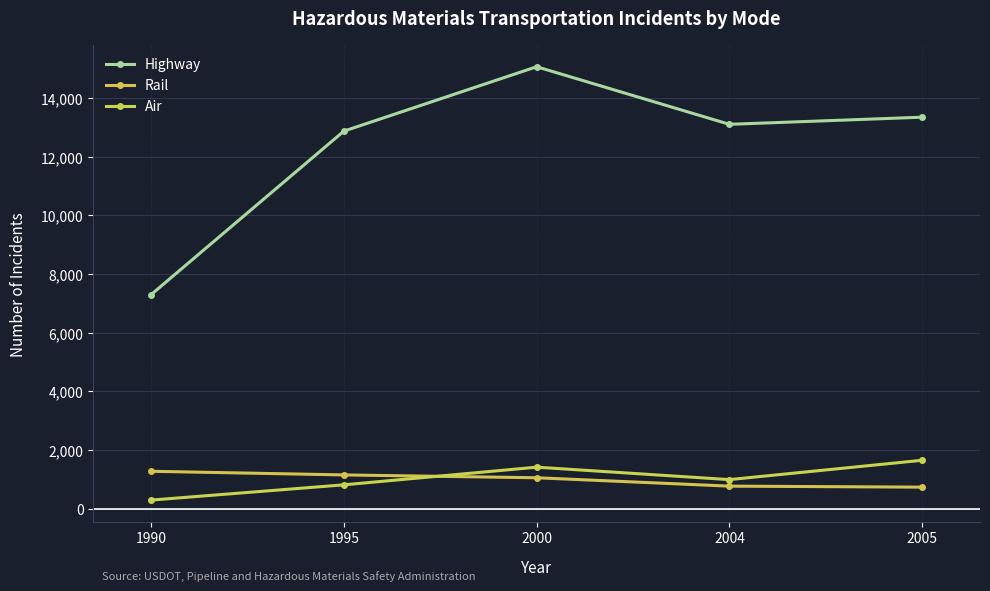

Reading left to right, list all the values displayed in this chart.

Highway: 1990=7297	1995=12869	2000=15063	2004=13101	2005=13344
Rail: 1990=1279	1995=1155	2000=1058	2004=773	2005=738
Air: 1990=297	1995=817	2000=1419	2004=995	2005=1654